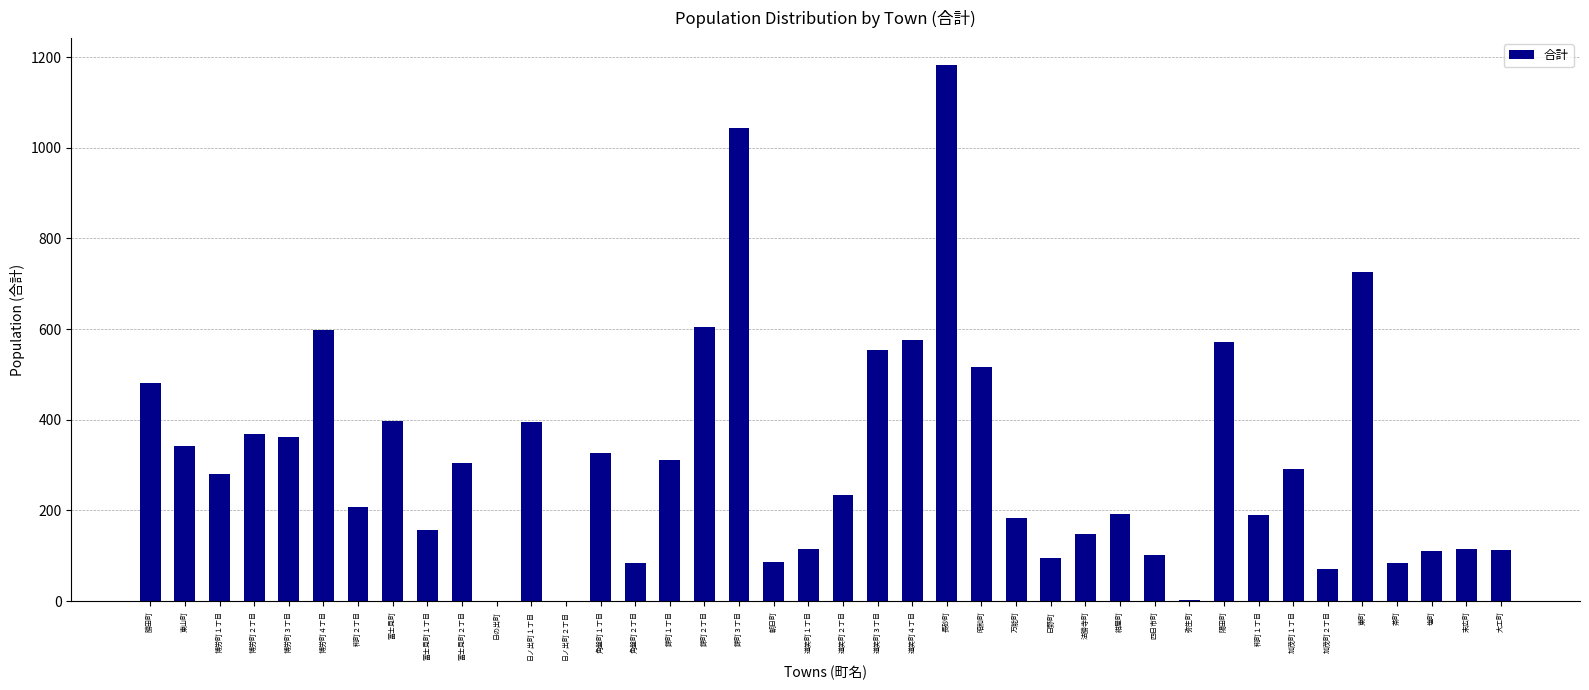

The value at 道笑町２丁目 is 234. True or false?

True